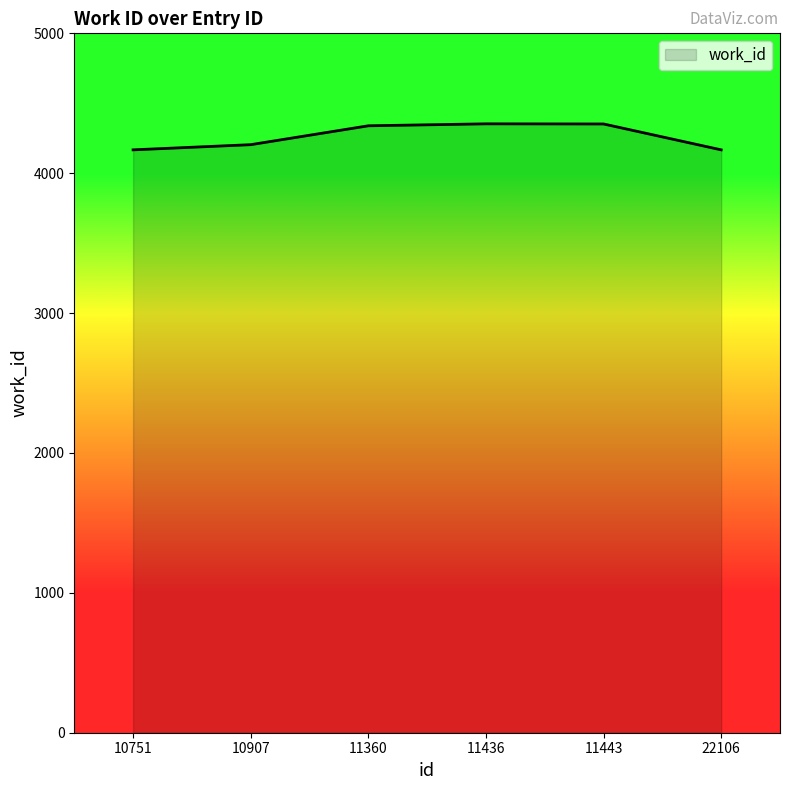

What is the minimum value shown in the chart?

4167